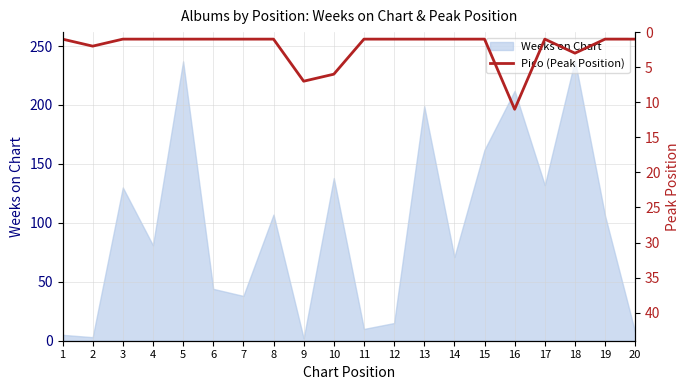

What is the sum of the values at 18 and 20?

4